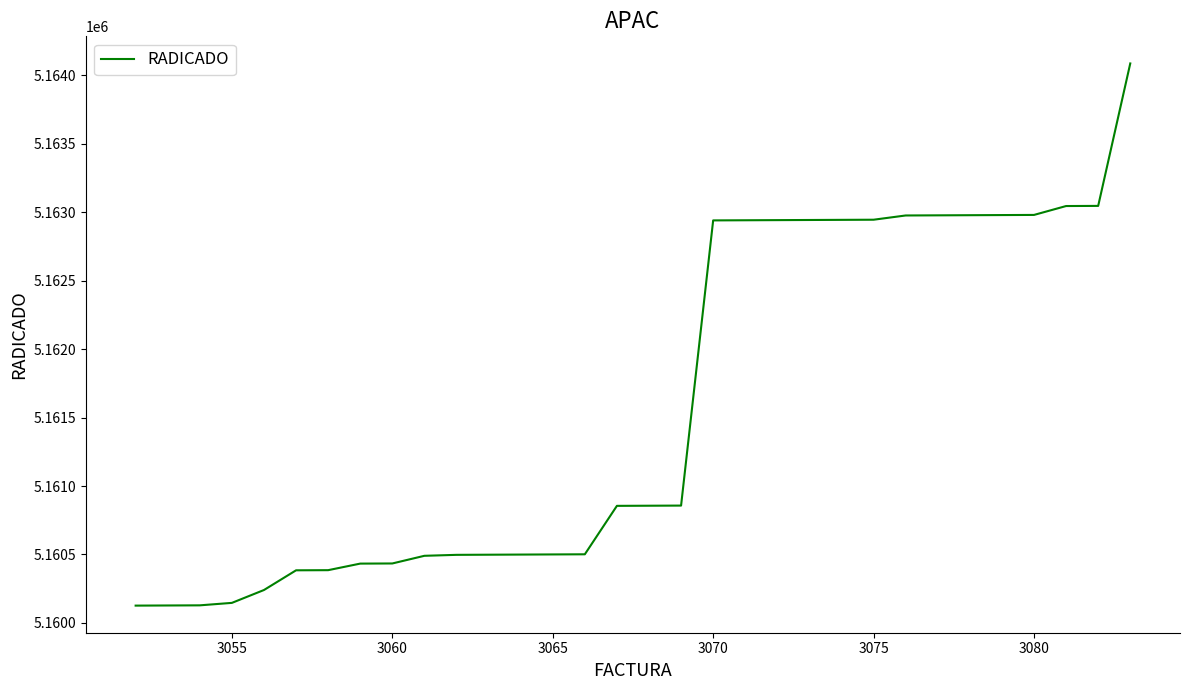

What is the difference between the maximum and minimum values?

3962